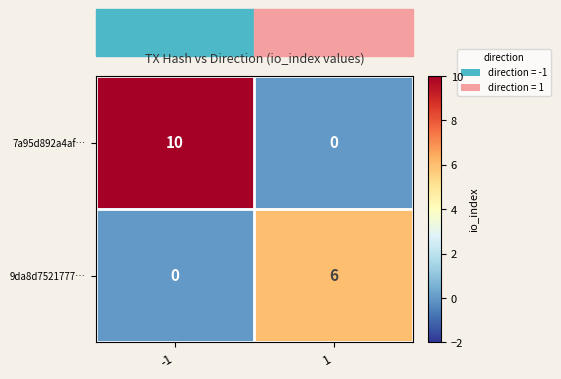

What is the maximum value shown in the chart?

10